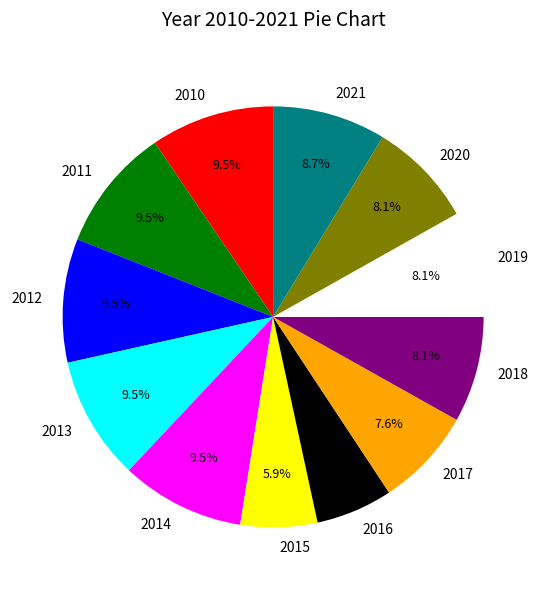

How many slices are in this pie chart?

12